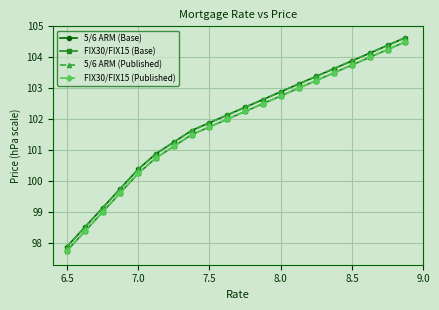

What is the minimum value for 5/6 ARM (Published)?

97.9